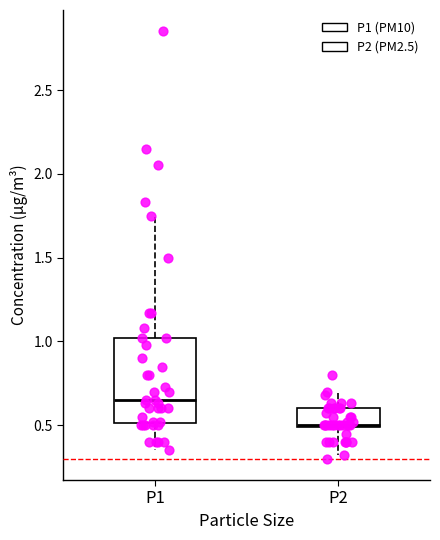

Which box is the tallest, from its lower edge to its upper edge?

P1